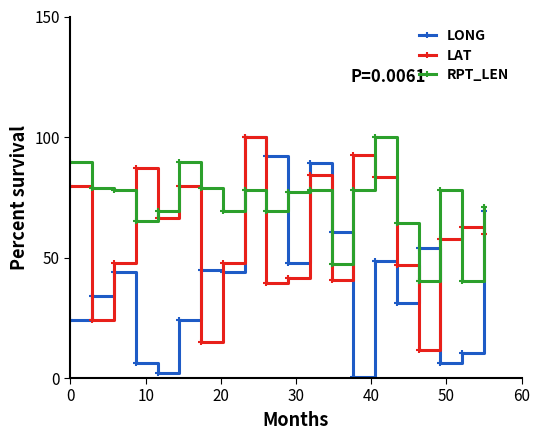

What is the maximum value for LONG?

100.0